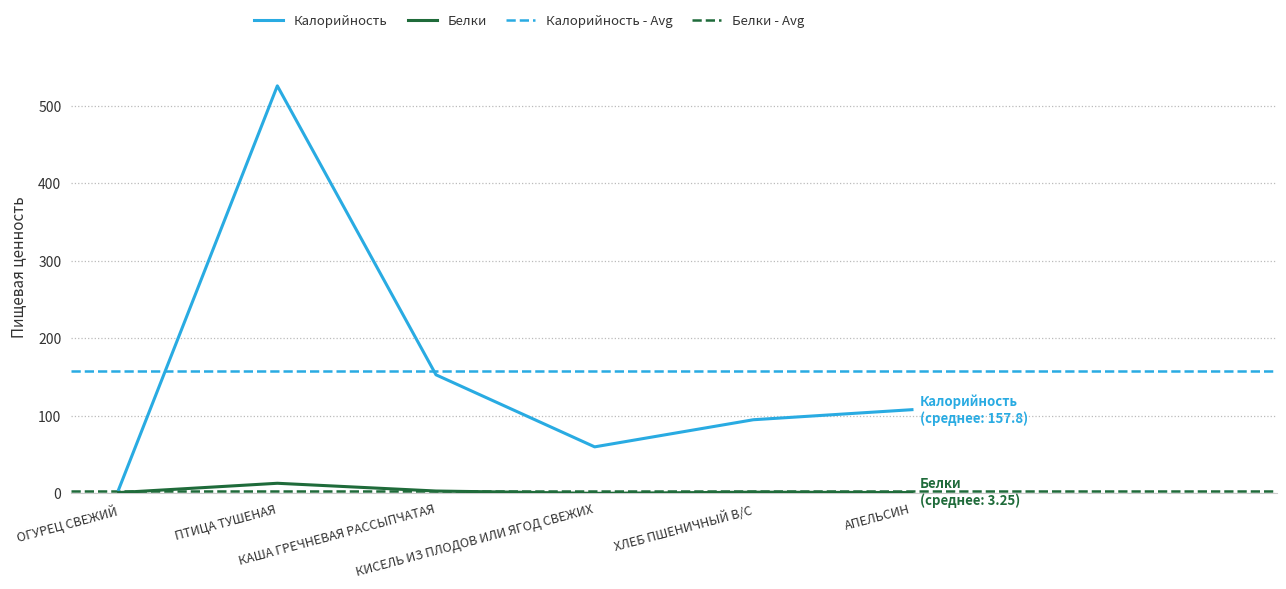

Is the value of Калорийность at ПТИЦА ТУШЕНАЯ greater than the value of Белки at ХЛЕБ ПШЕНИЧНЫЙ В/С?

Yes